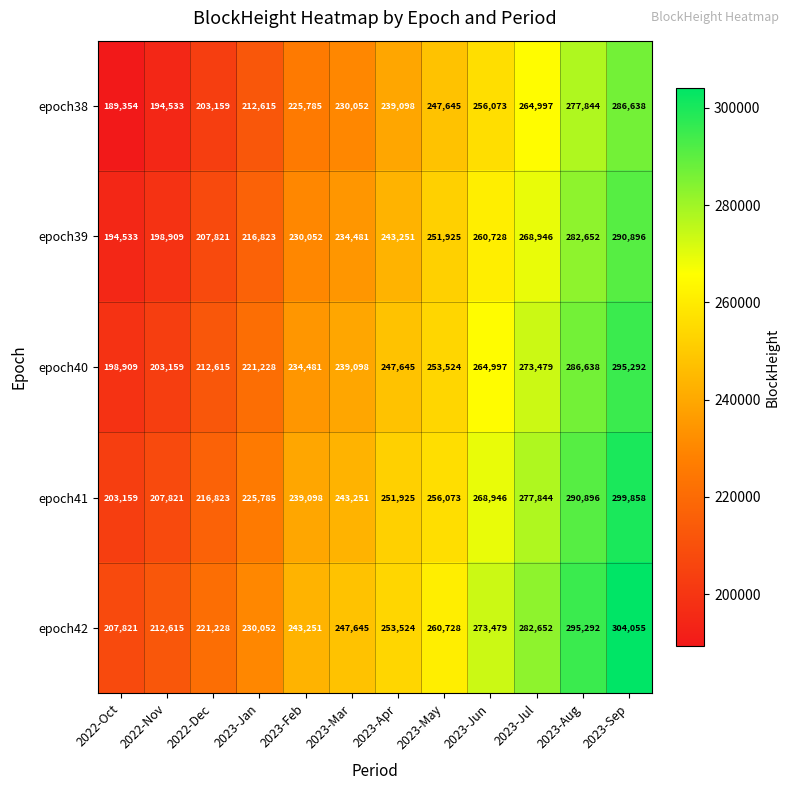

What is the difference between the maximum and second lowest values in the epoch41 series?

92037